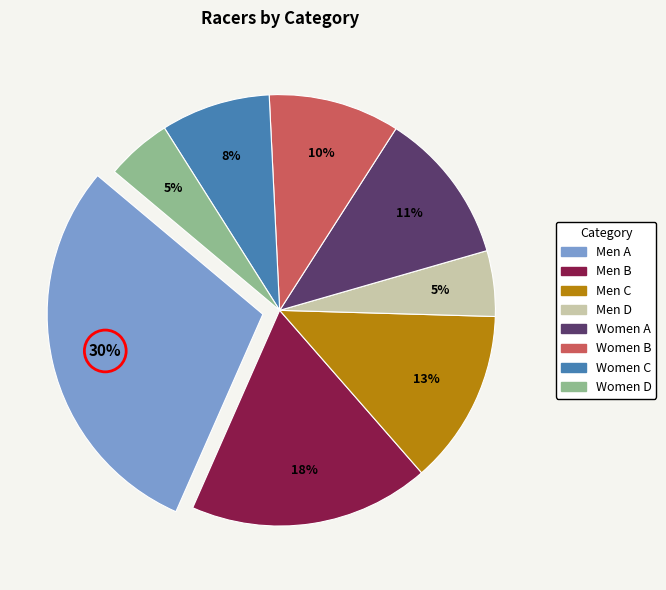

Is the sum of Men D and Women D greater than half?

No